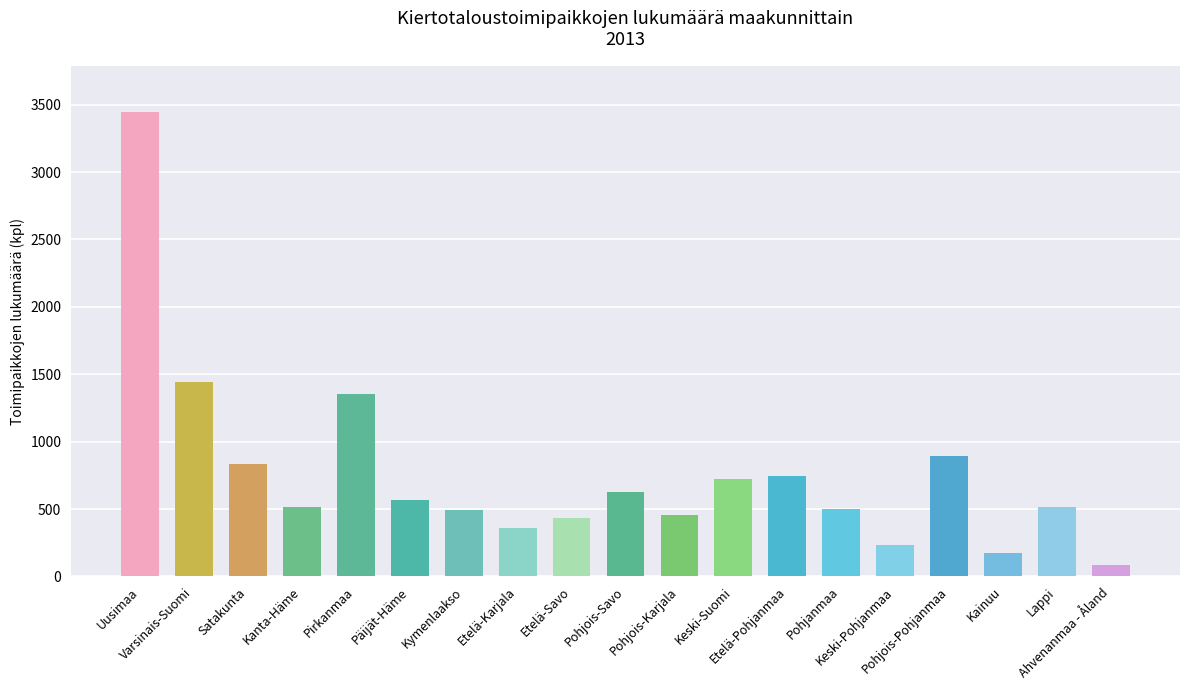

What is the smallest value displayed?

84